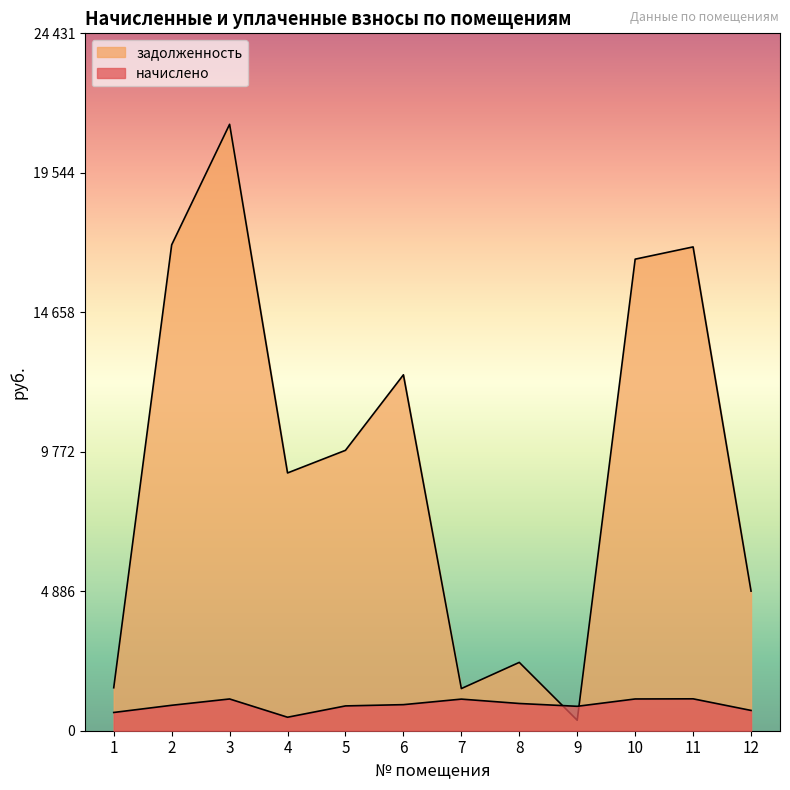

What is the total value across all series at 1?

2145.2